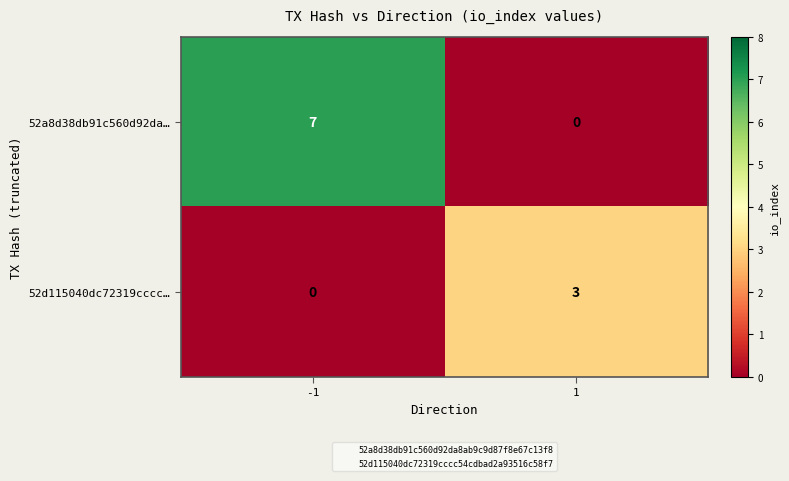

List the series in order of their peak value, highest first.

52a8d38db91c560d92da…, 52d115040dc72319cccc…